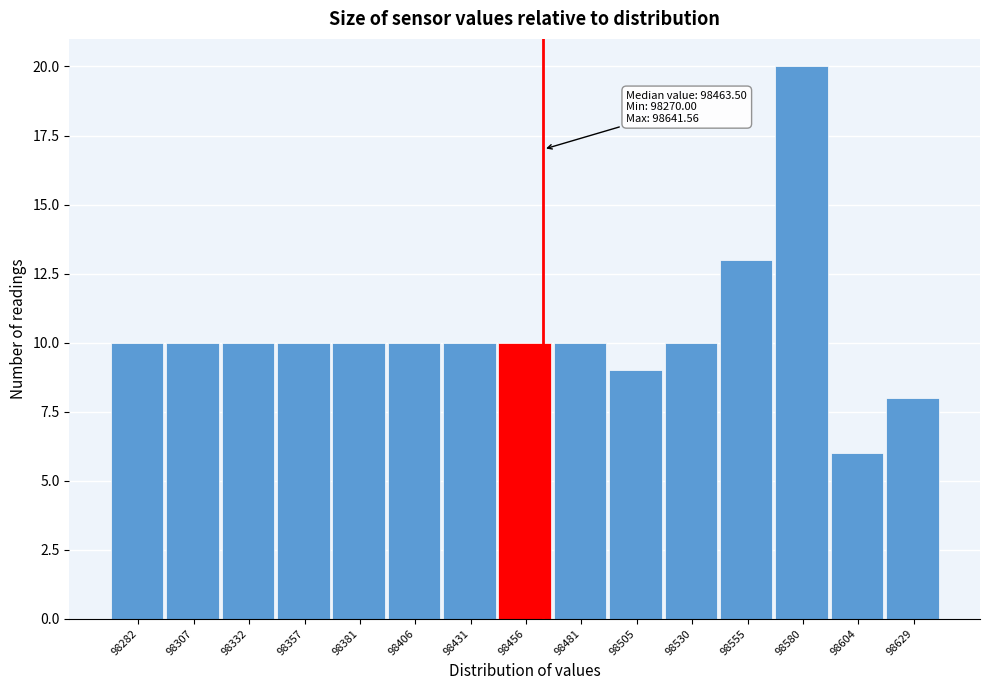

Which range on the x-axis has the tallest bar?

98565 to 98590